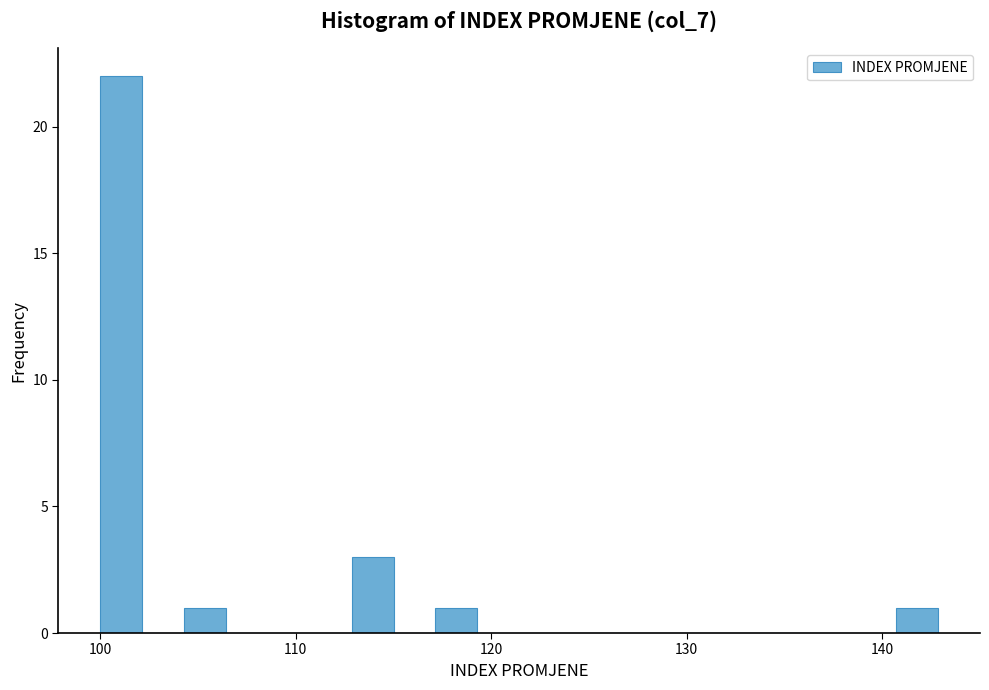

Around what value on the x-axis is the tallest bar? Give the approximate position of its centre, as read against the axis.

101